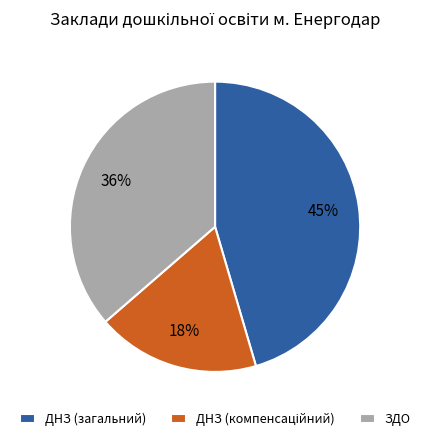

Is there a majority slice in this chart?

No